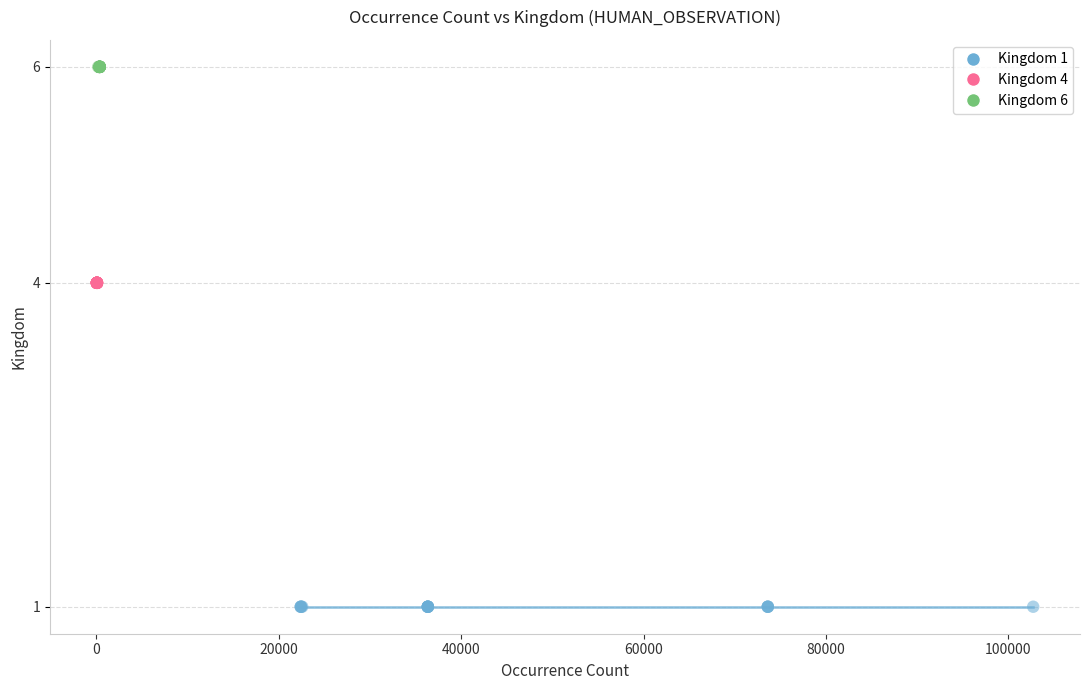

What are all the series names shown in the legend?

Kingdom 1, Kingdom 4, Kingdom 6